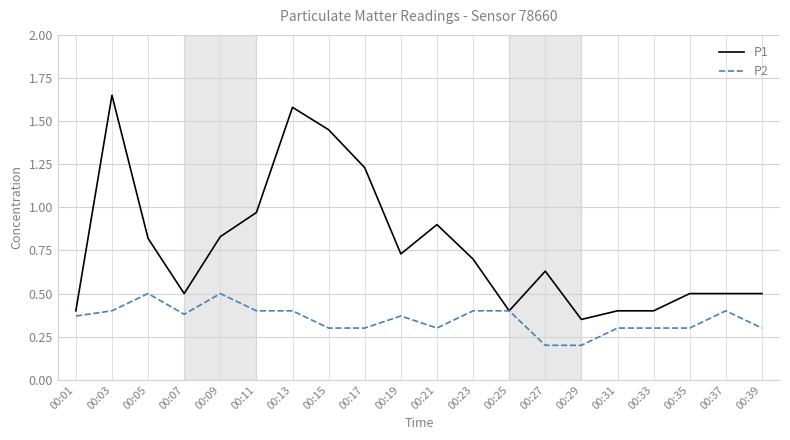

What is the sum of all P1 values?

15.4